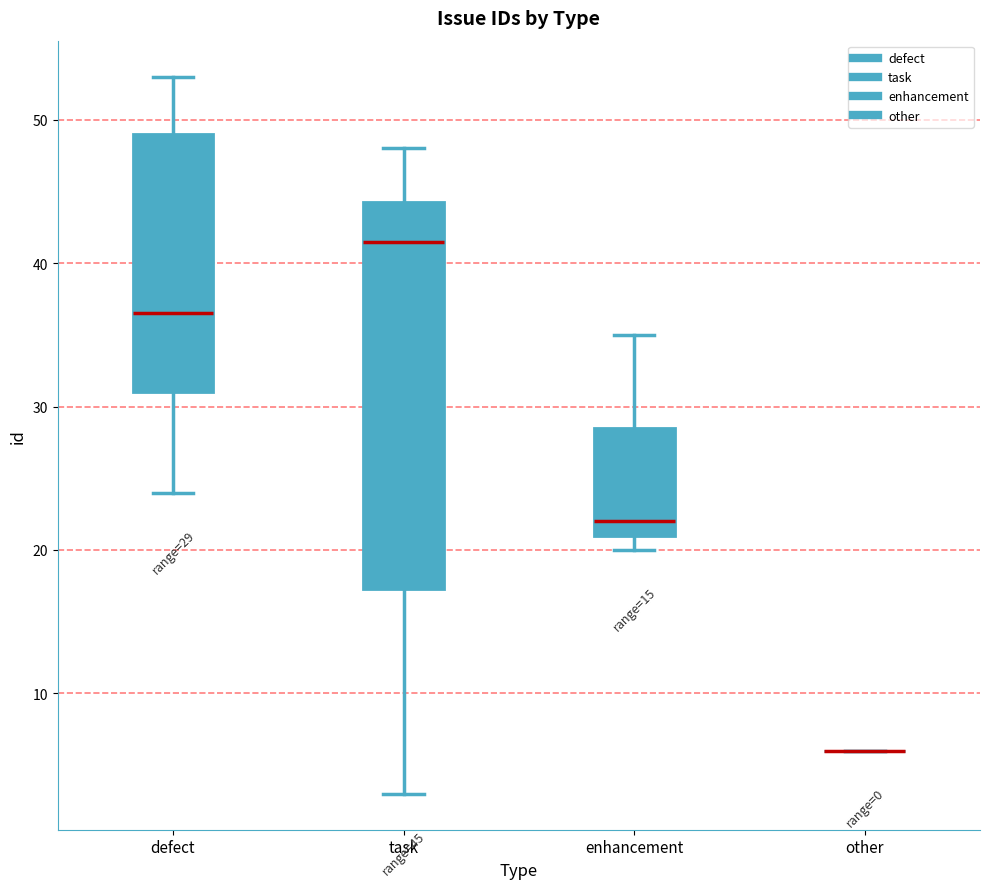

Comparing the boxes themselves (not the whiskers), which one is the tallest?

task